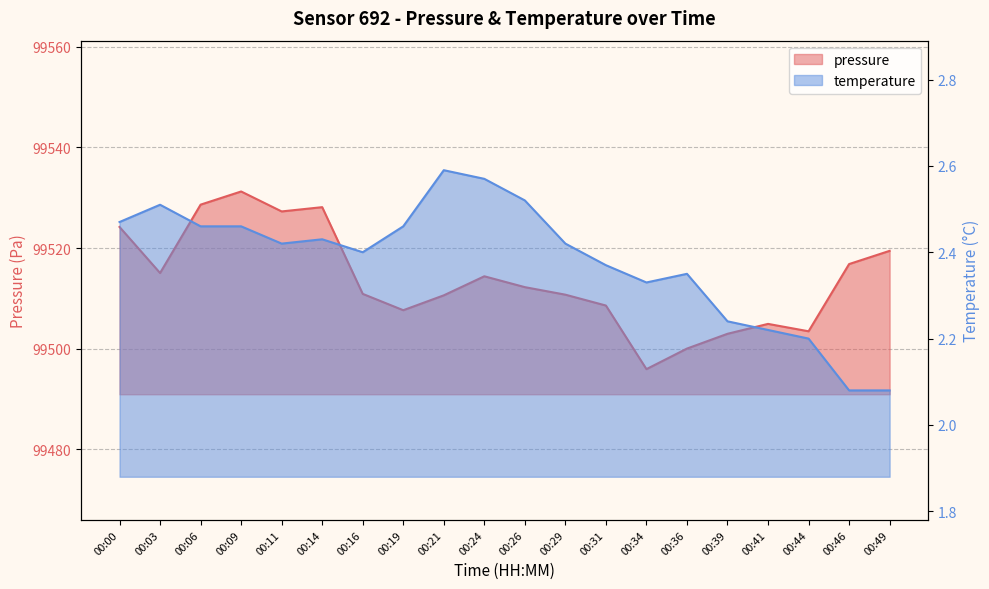

What is the value of the temperature point at the 9th from the left?

2.6